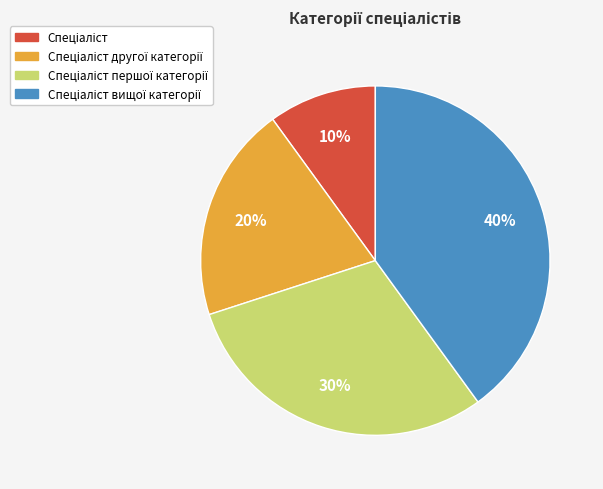

Is there a majority slice in this chart?

No